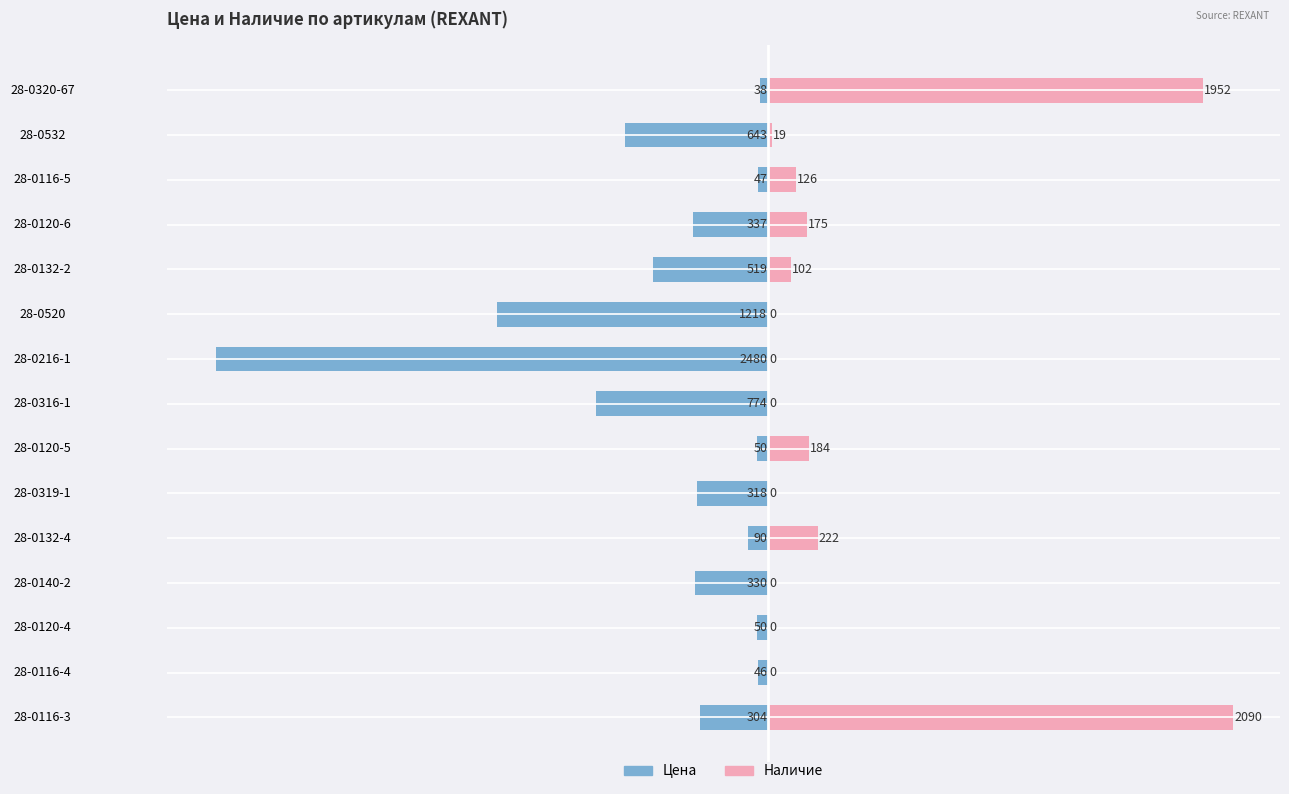

What is the sum of all Наличие values?

4870.0